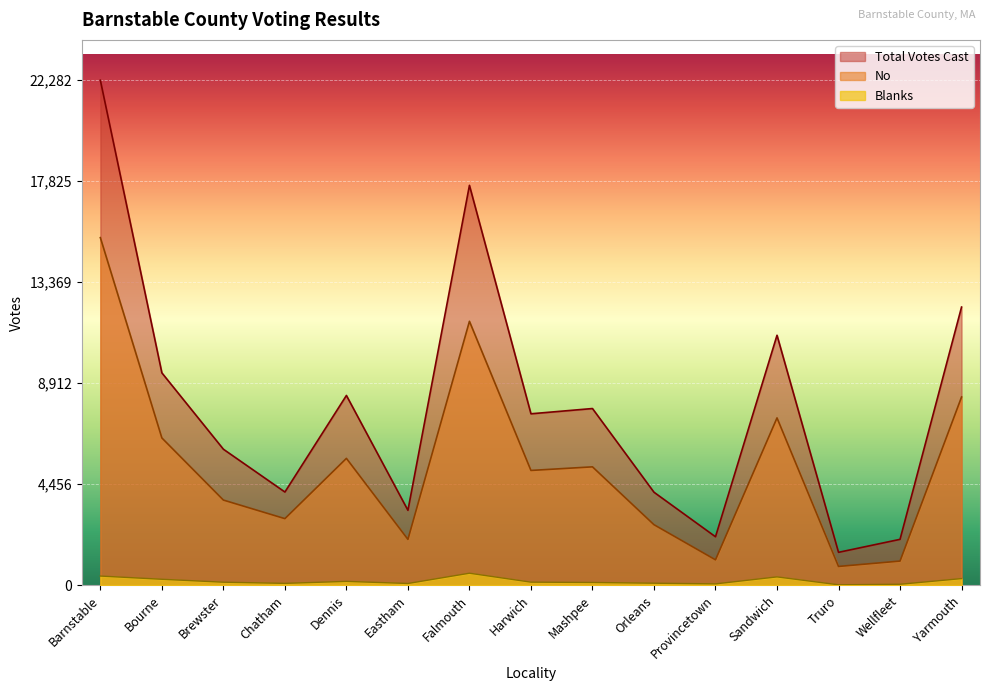

What is the value of the Total Votes Cast point at the 9th from the left?

7798